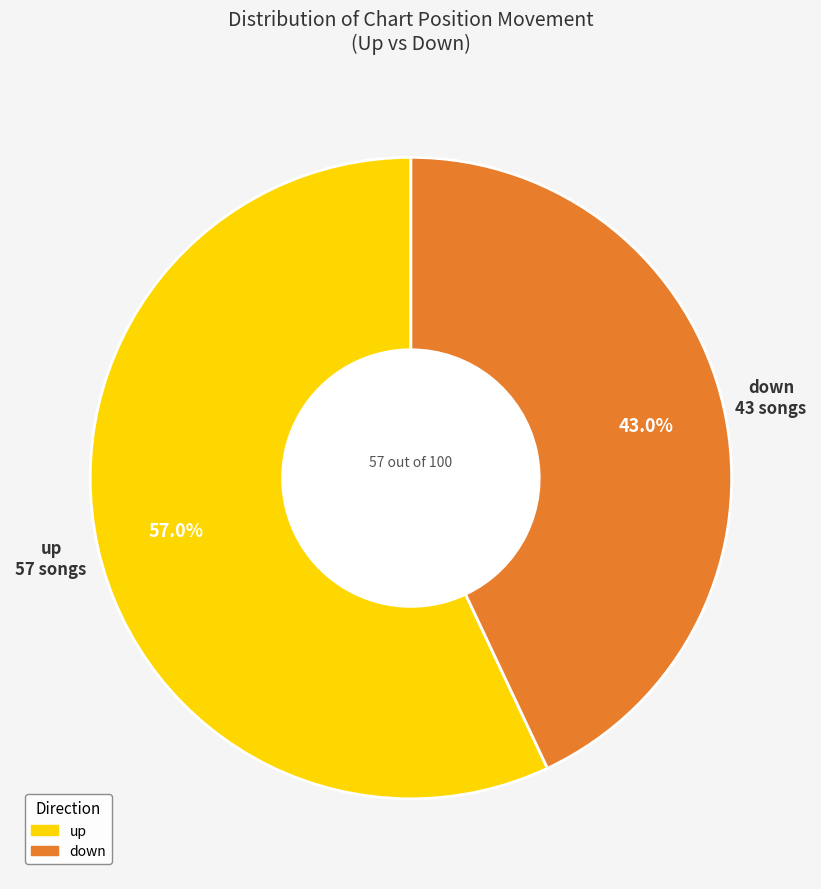

What percentage do up and down together represent?

100.0%